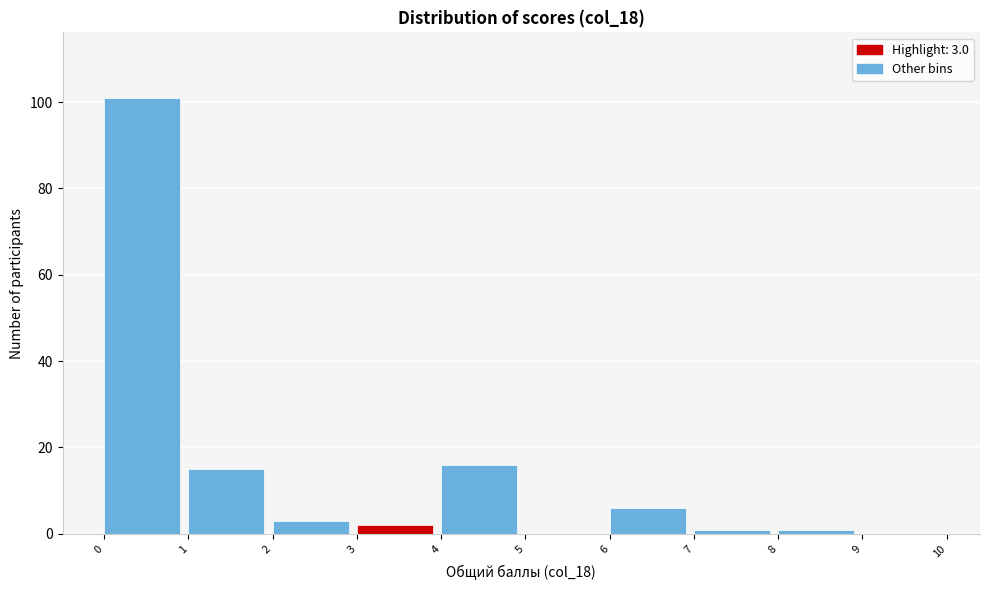

Which range on the x-axis has the tallest bar?

0 to 1